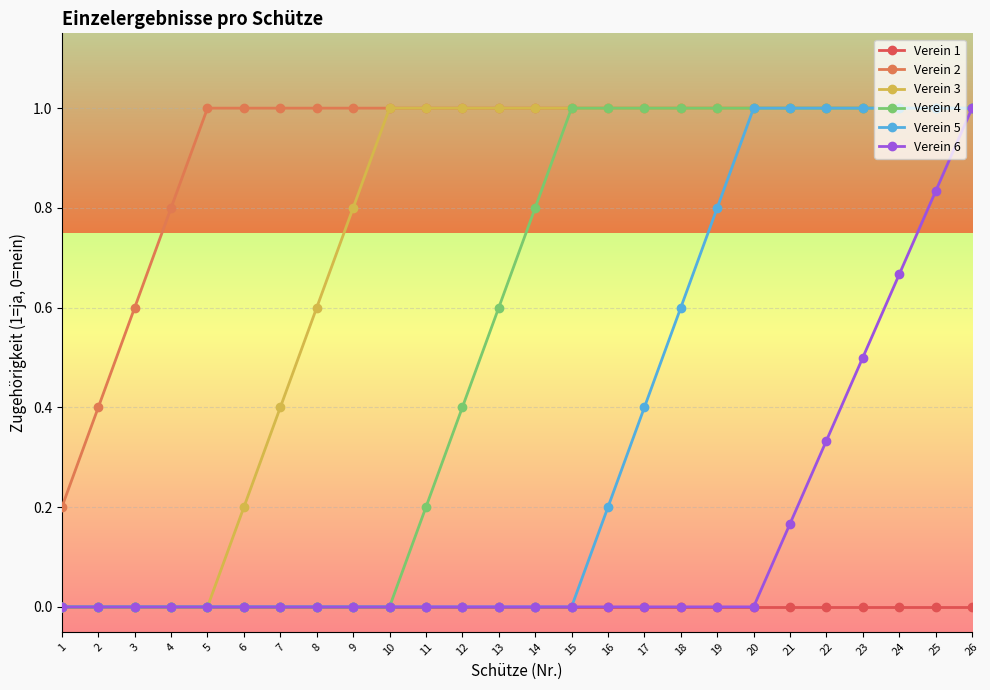

What is the sum of the Verein 5 values at 18 and 2?

0.6